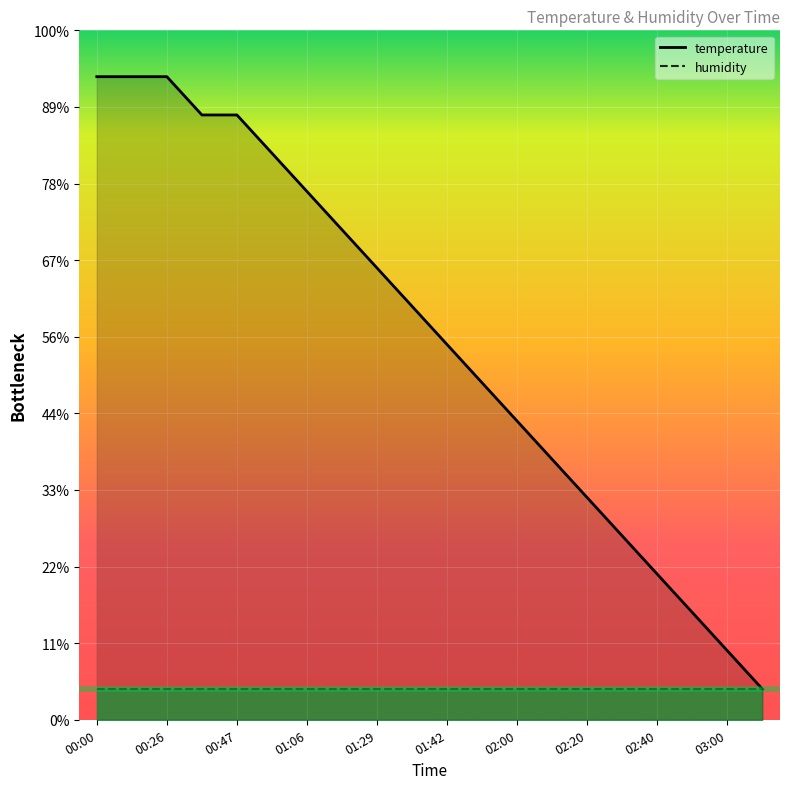

True or false: the data has more than 2 interior local peaks.

False